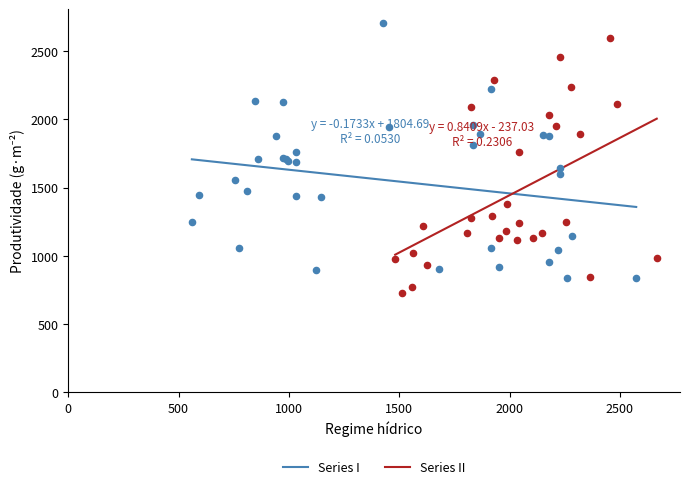

Which series contains the highest Y value?

Series I